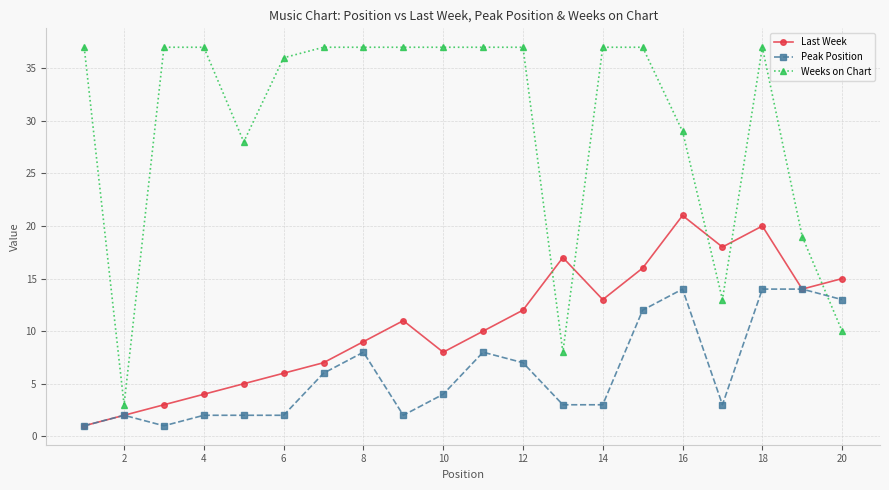

How many intersections are there between Weeks on Chart and Last Week?

5